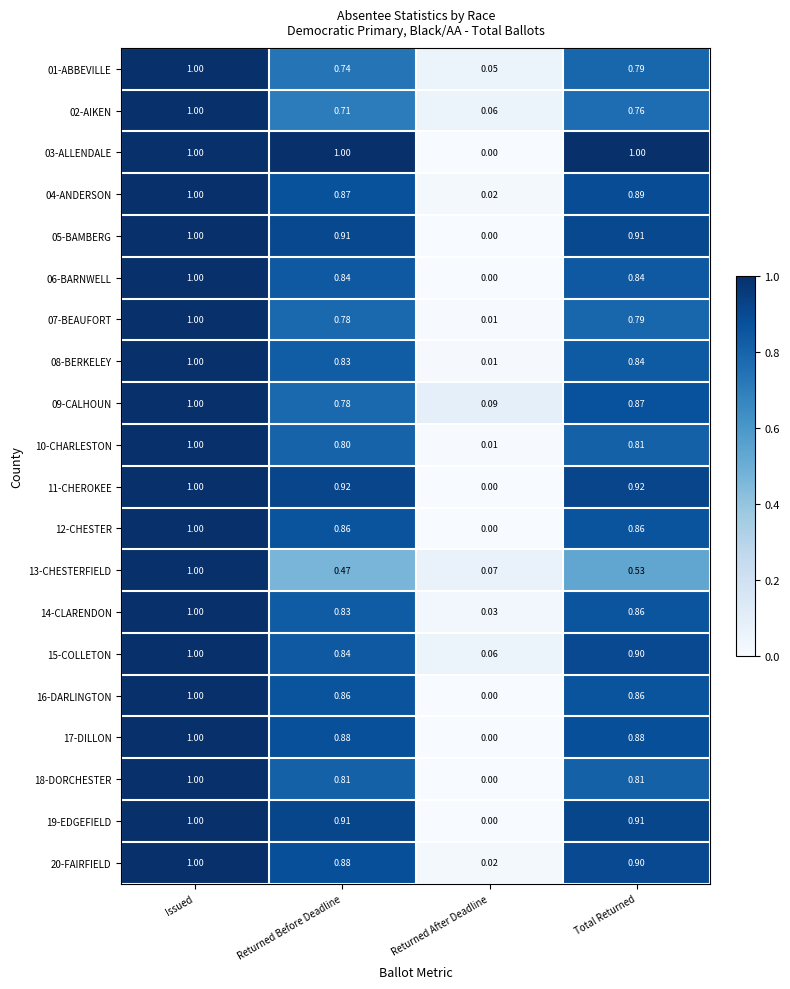

At which label does 07-BEAUFORT reach its peak?

Issued